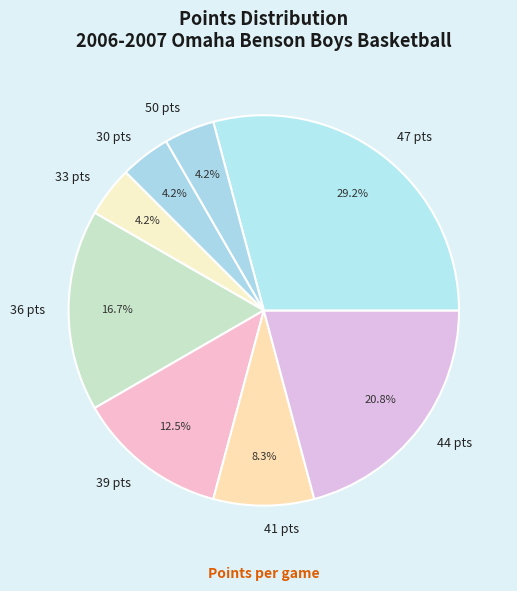

Between 50 pts and 44 pts, which is larger?

44 pts